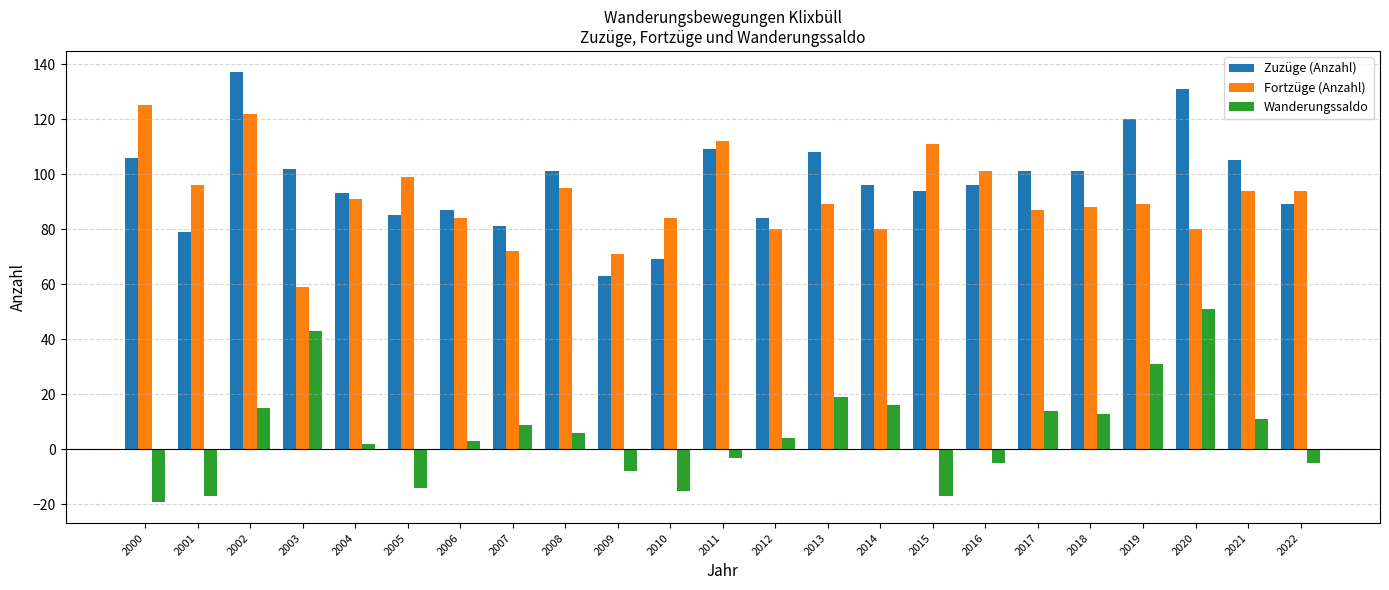

Which series has the largest total across all categories?

Zuzüge (Anzahl)